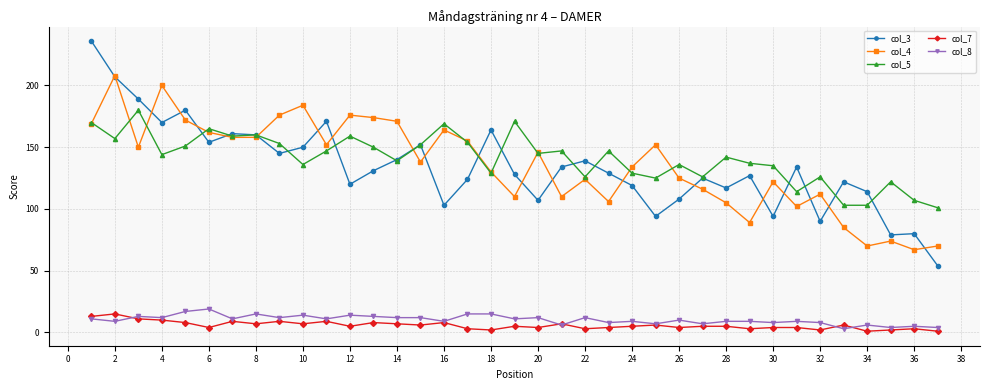

Which series has the largest range (max minus min)?

col_3